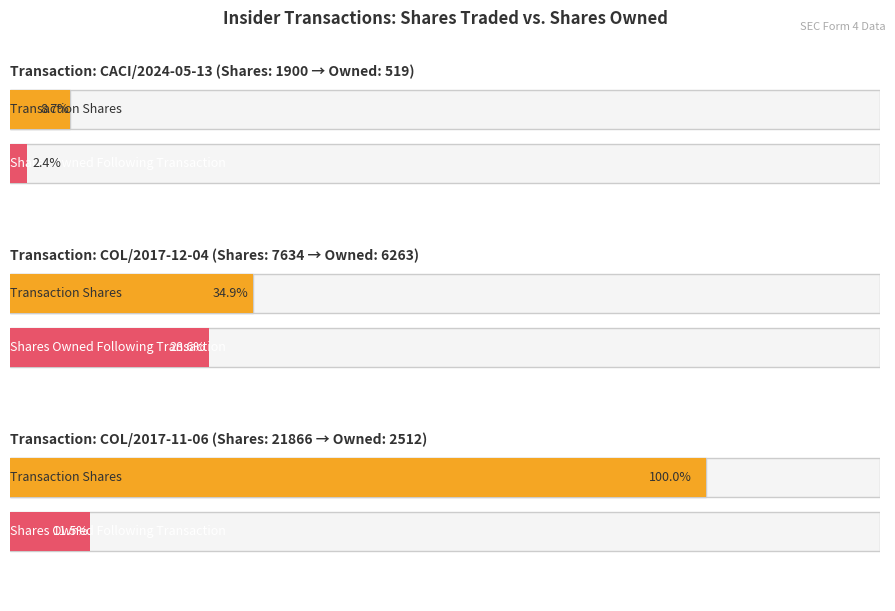

True or false: transactionShares has a value of 1771.4 at COL/2017-12-04.

False